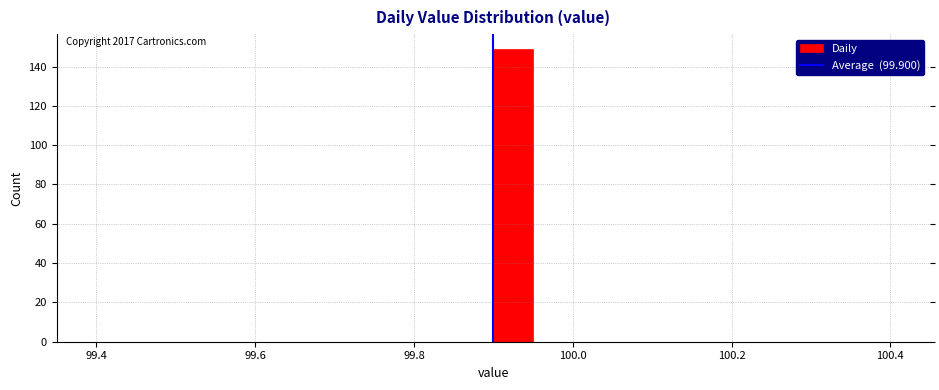

Read against the x-axis, roughly where is the centre of the tallest bar?

99.92